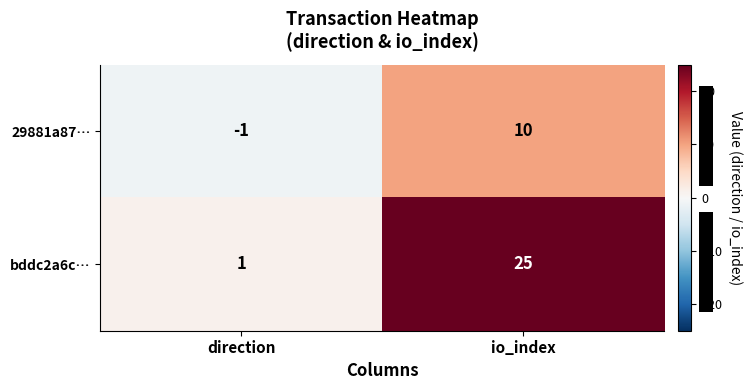

Which category has the lowest value in the bddc2a6c… series?

direction